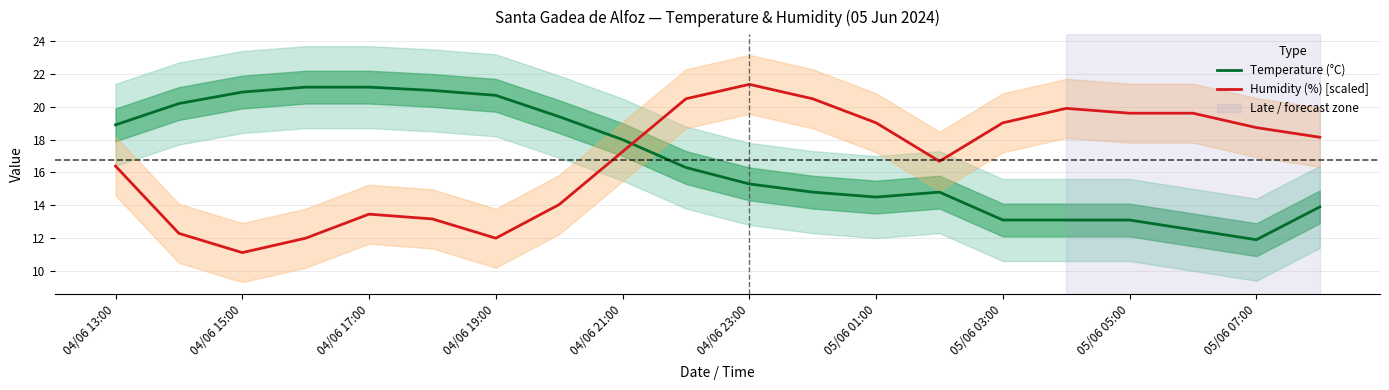

Reading left to right, transcribe all the data shown in this chart.

Temperature (°C): 18.9	20.2	20.9	21.2	21.2	21.0	20.7	19.4	18.0	16.3	15.3	14.8	14.5	14.8	13.1	13.1	13.1	12.5	11.9	13.9
Humidity (%) [scaled]: 16.4	12.3	11.1	12.0	13.5	13.2	12.0	14.0	17.3	20.5	21.4	20.5	19.0	16.7	19.0	19.9	19.6	19.6	18.7	18.1